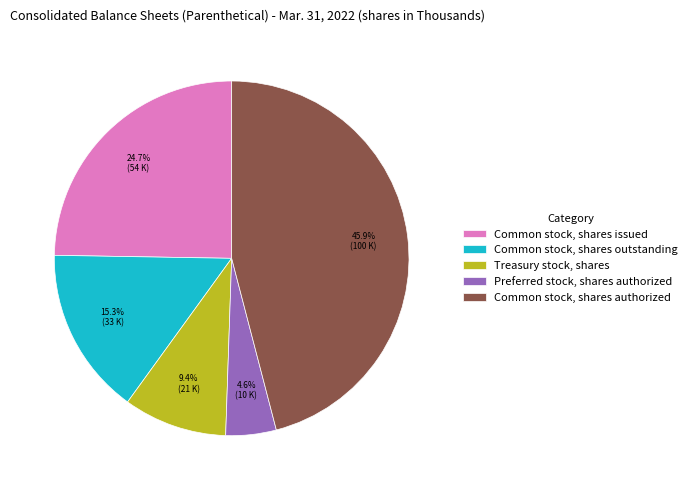

True or false: Treasury stock, shares accounts for 9% of the total.

True